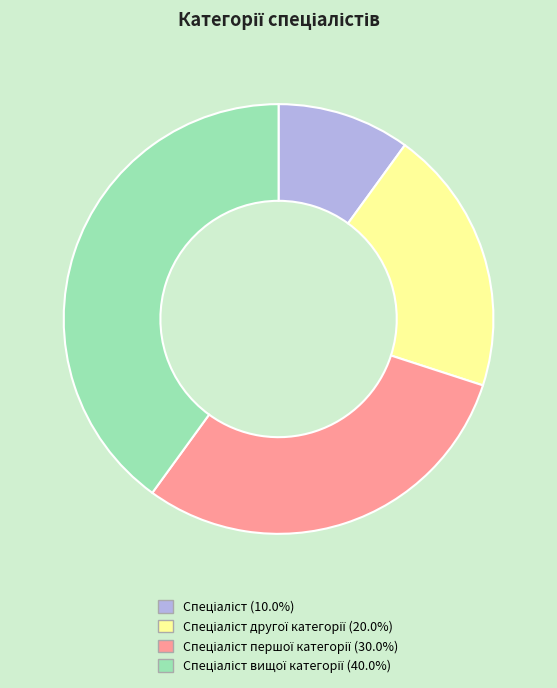

Does any single category account for the majority?

No